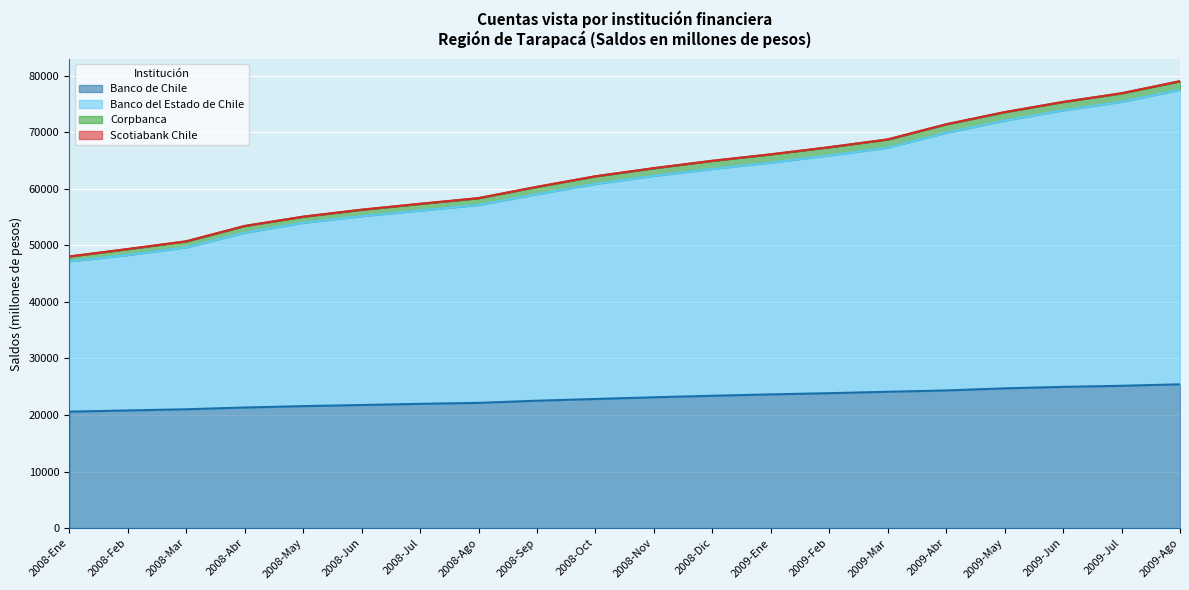

How many values in the Banco de Chile series exceed 23136?

9